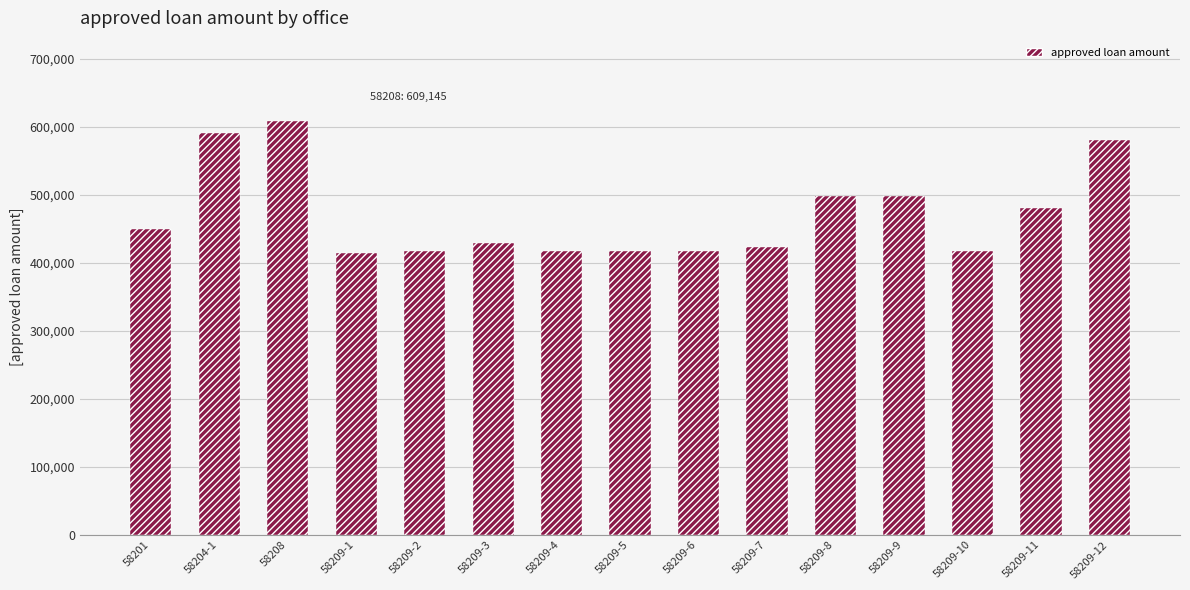

What is the minimum value shown in the chart?

414000.0